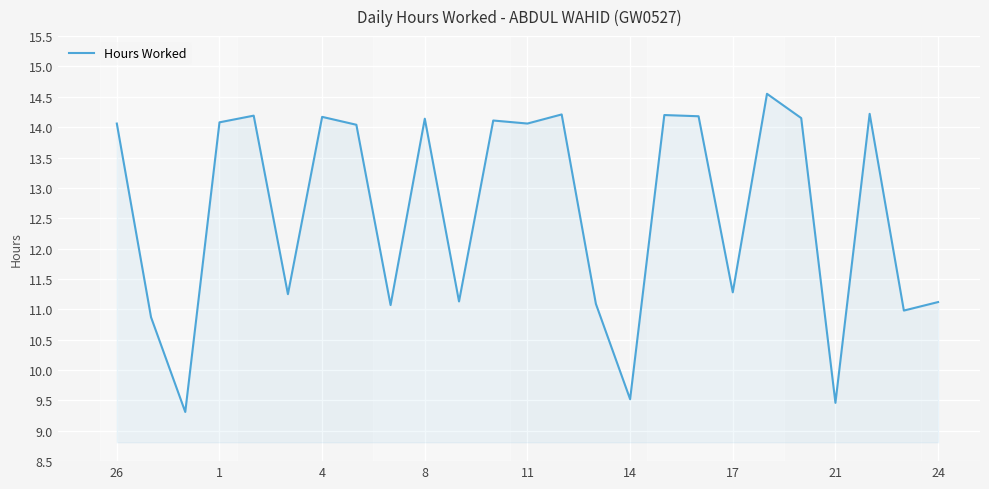

What is the maximum value shown in the chart?

14.6